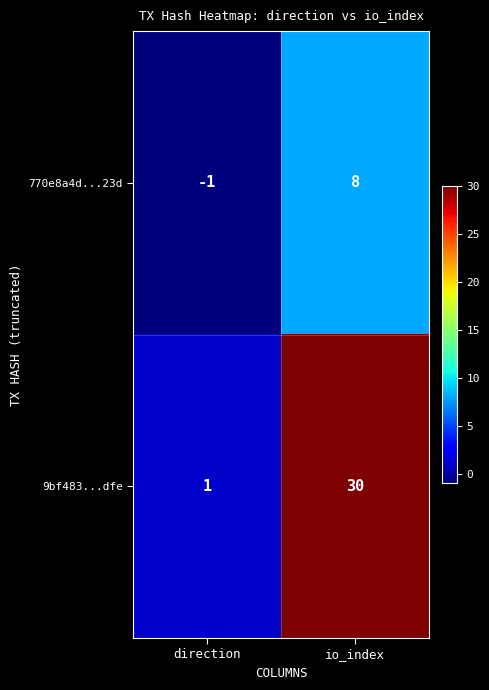

Reading left to right, what are all the values shown in this chart?

770e8a4d...23d: direction=-1	io_index=8
9bf483...dfe: direction=1	io_index=30